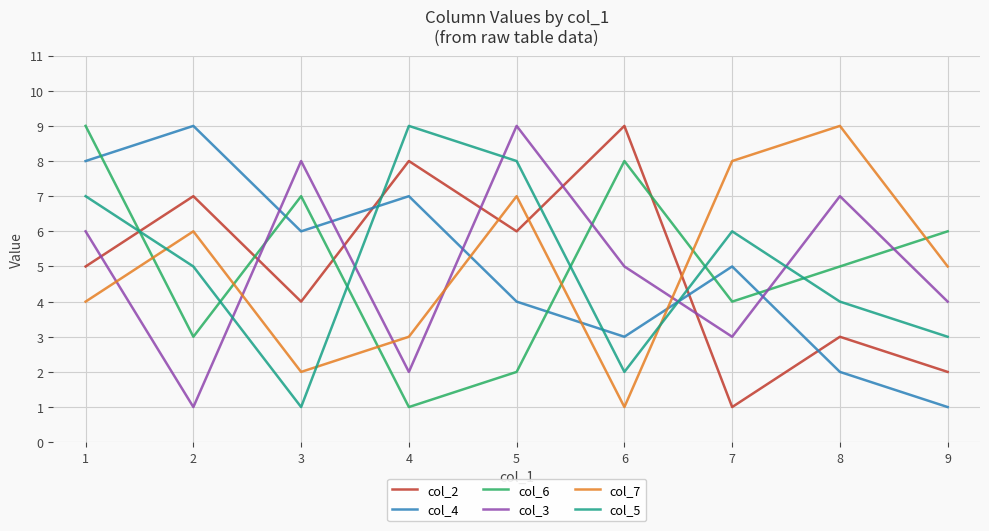

At how many categories does at least one series exceed 4?

9